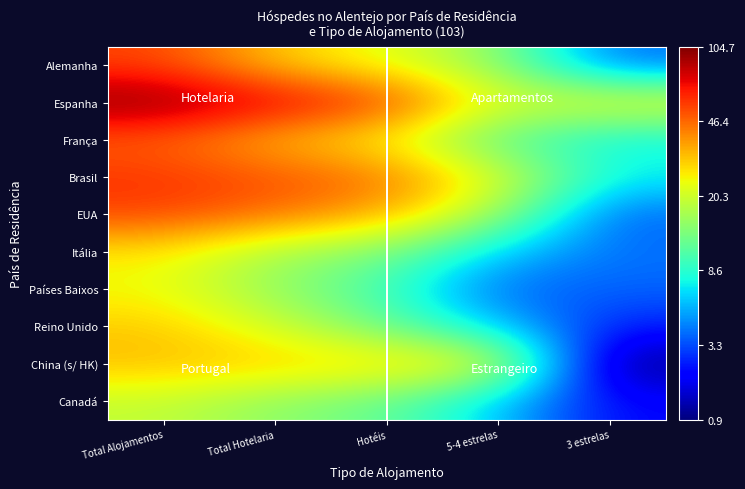

At which label does Brasil reach its minimum?

3 estrelas